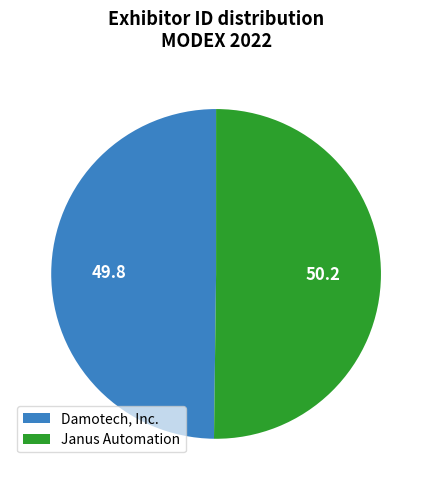

What is the ratio of the value at Damotech, Inc. to the value at Janus Automation?

1.0